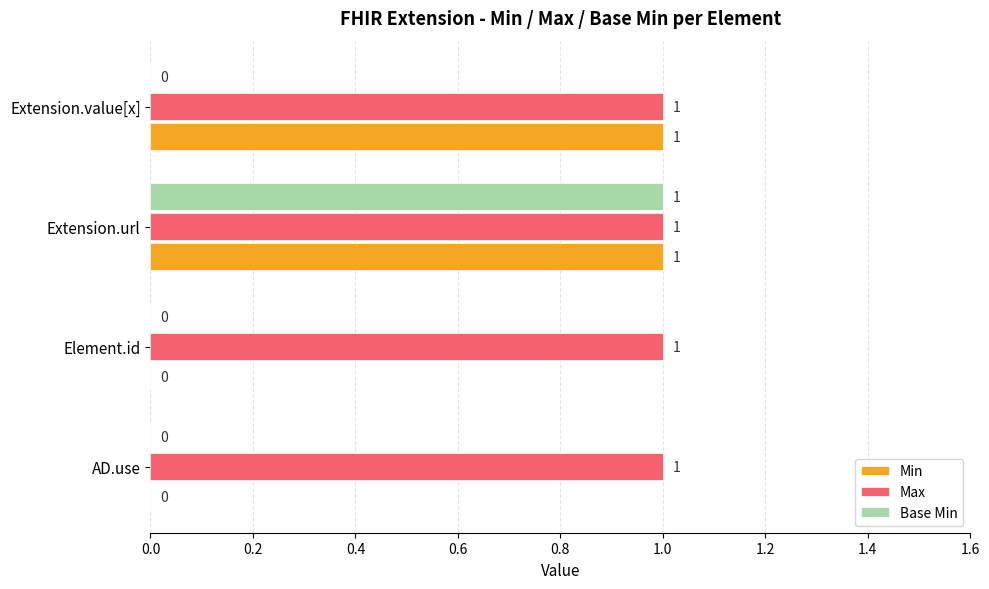

At which category is the sum across all series the highest?

Extension.url